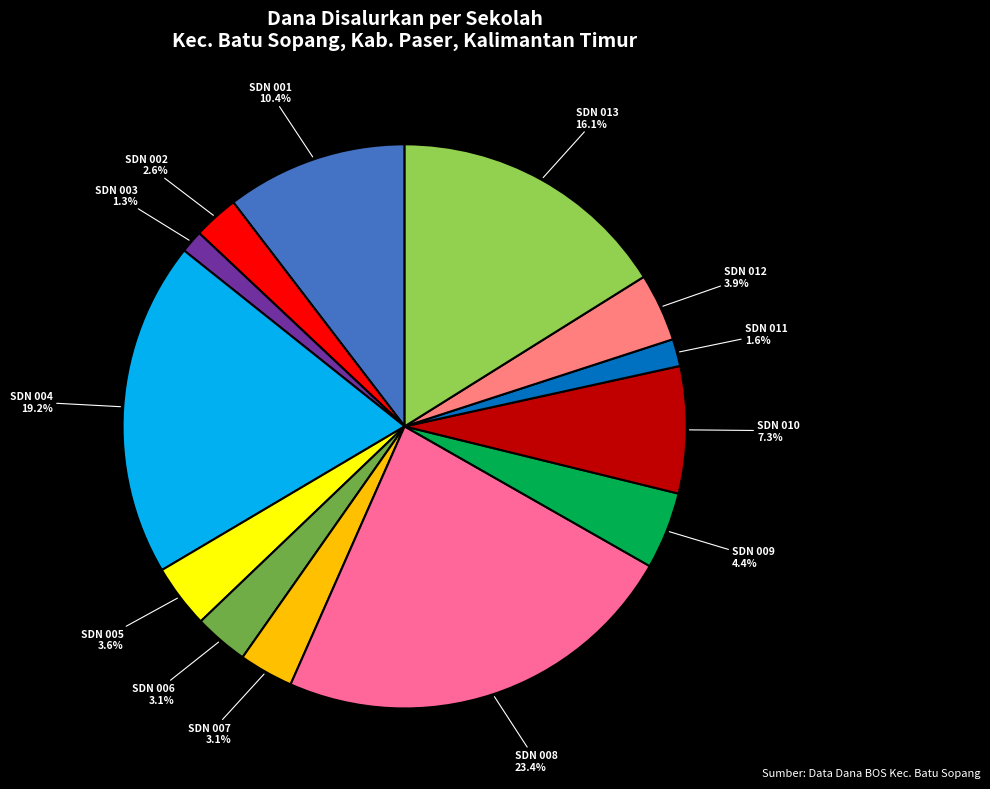

Count the number of slices in the pie.

13